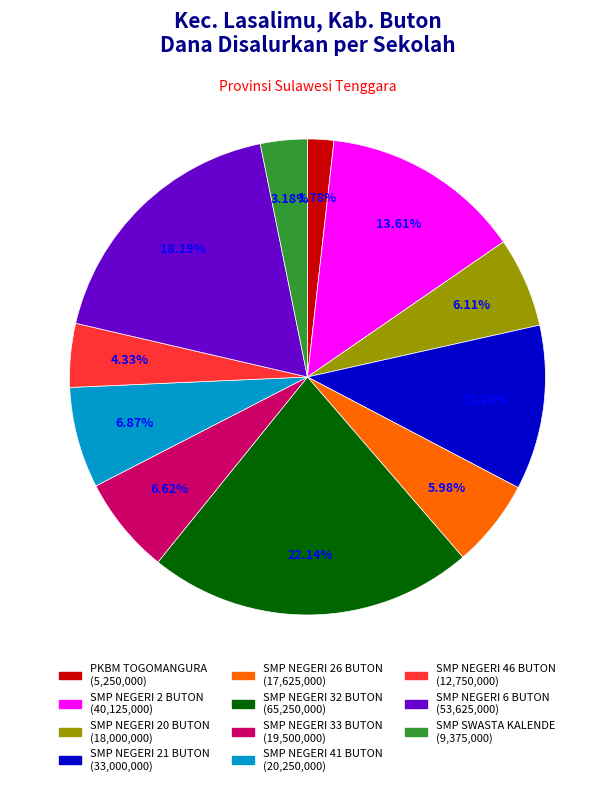

Which category has the biggest portion of the pie?

SMP NEGERI 32 BUTON